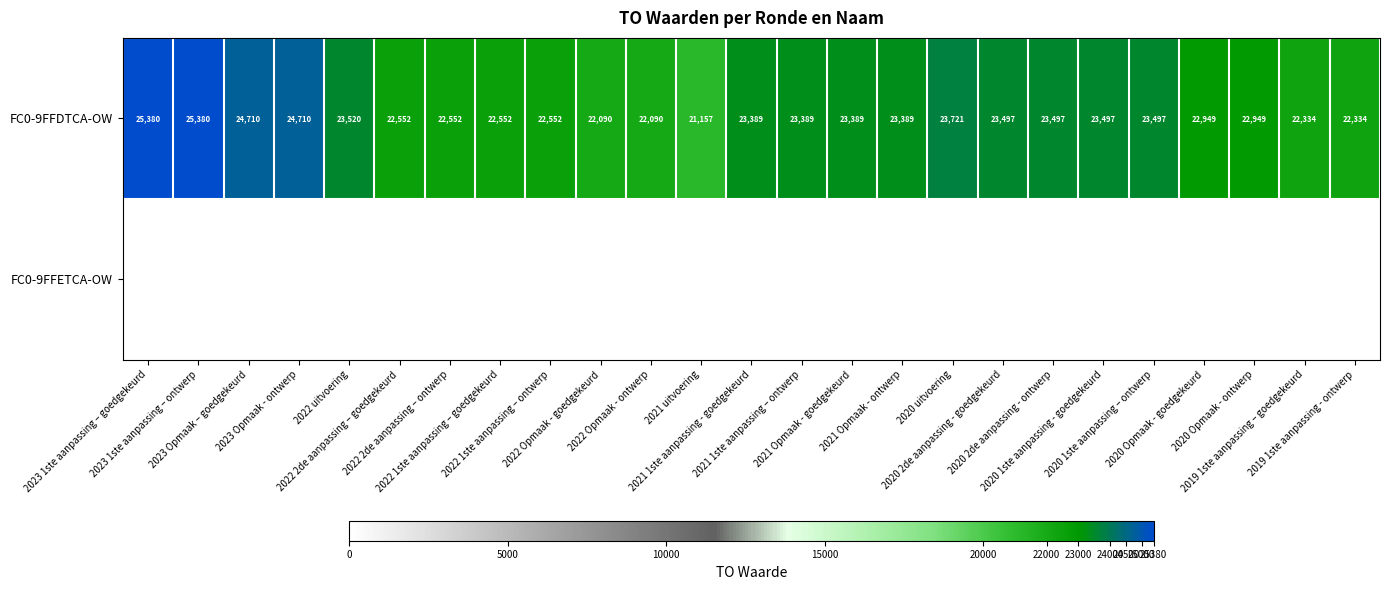

Where does the FC0-9FFDTCA-OW series first go above 23389?

2023 1ste aanpassing – goedgekeurd